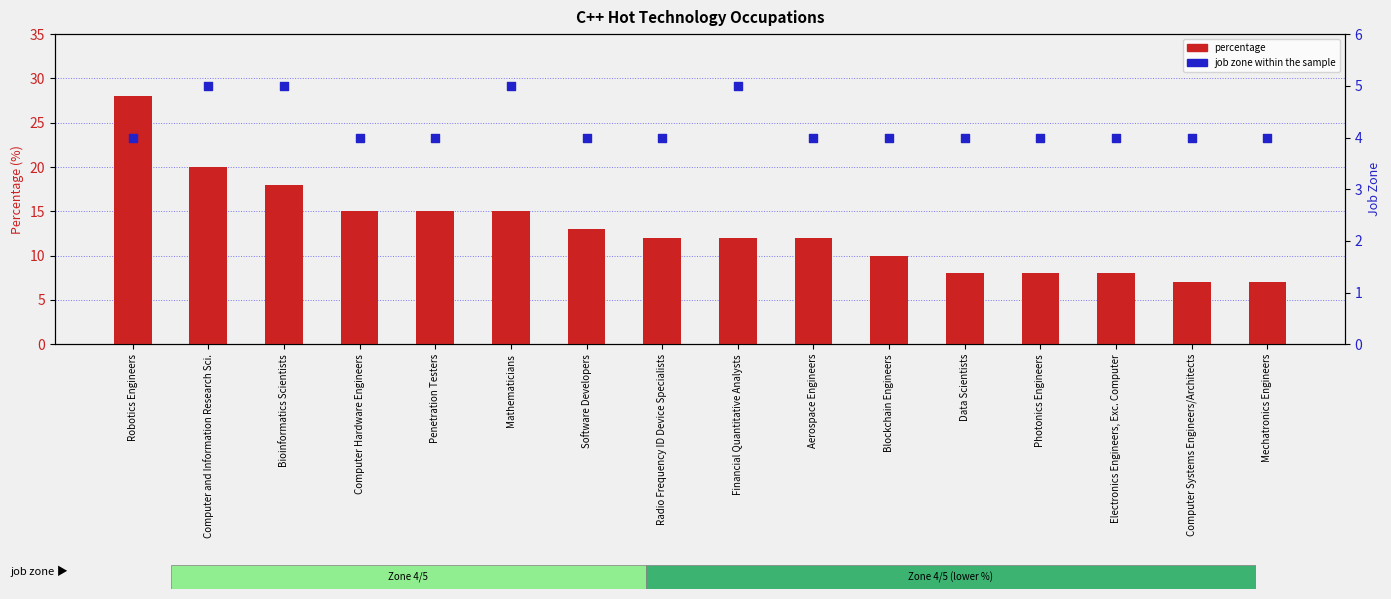

Is the value of percentage at Financial Quantitative Analysts greater than the value of job zone at Radio Frequency ID Device Specialists?

Yes